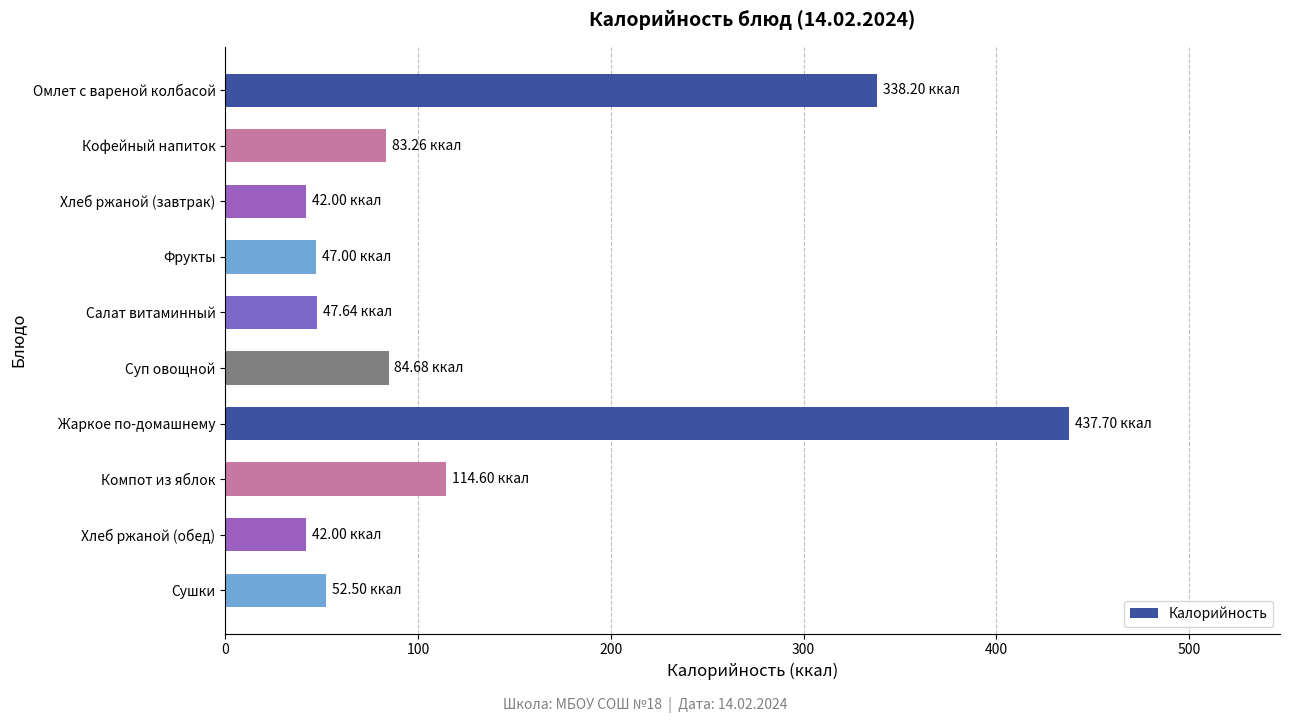

What is the label of the 6th bar from the bottom?

Салат витаминный